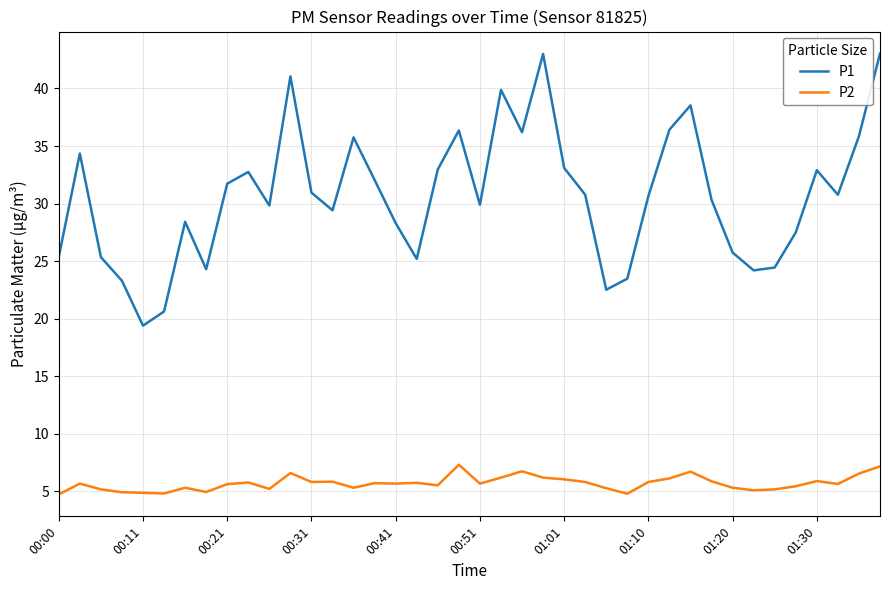

What is the highest value of the P1 series?

43.0